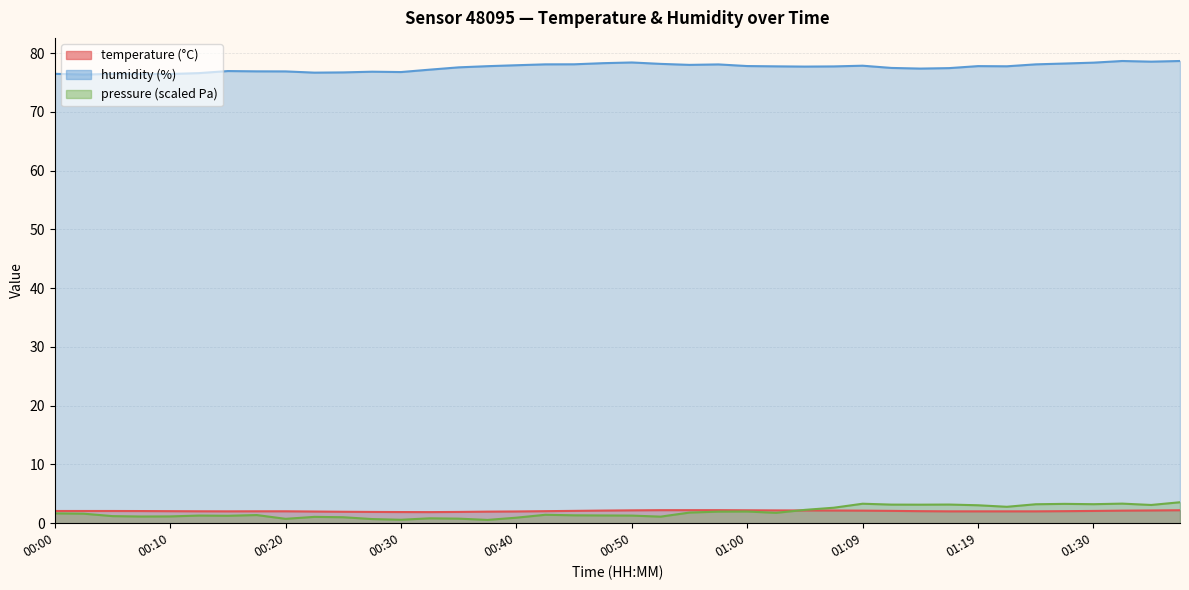

At which label is pressure_kpa closest to 2?

01:00